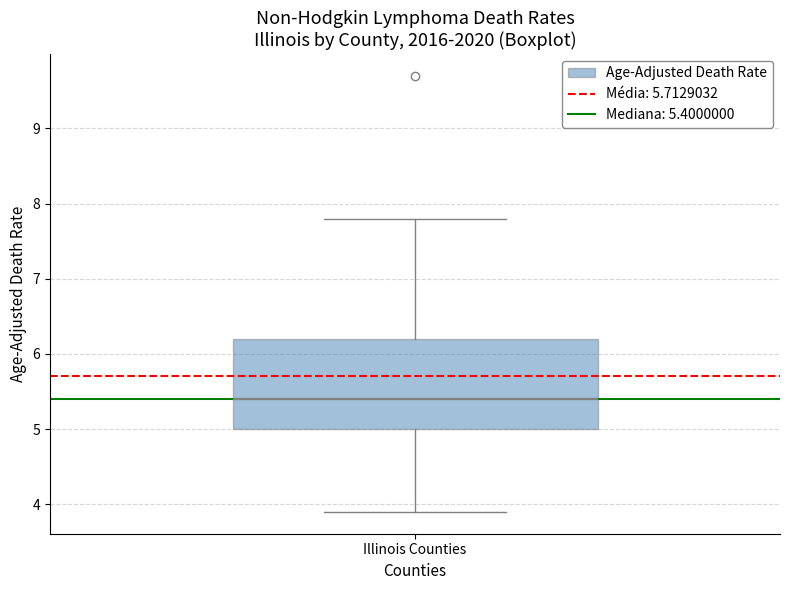

Read this box plot against the y-axis: the position of the median line, the range covered by the box, and the ends of both whiskers. The values are not printed on the chart, so give them approximately, as read against the axis.

median 5.4, box 5.0 to 6.2, whiskers 3.9 to 7.8